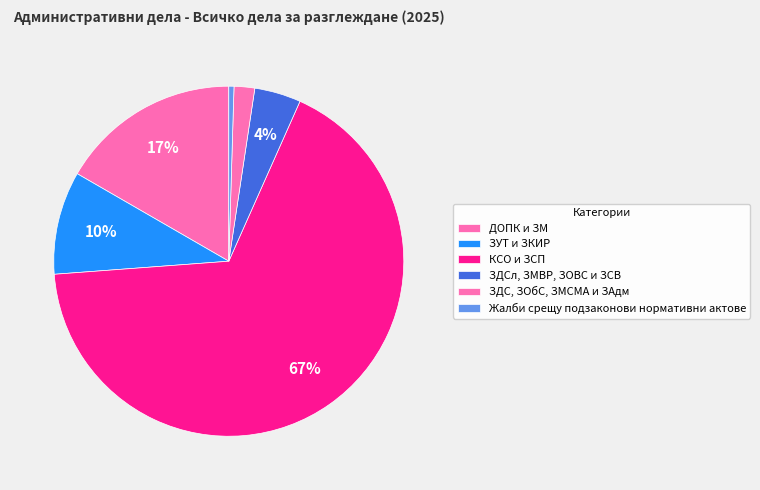

Rank the categories by value from lowest to highest.

Жалби срещу подзаконови нормативни актове, ЗДС, ЗОбС, ЗМСМА и ЗАдм, ЗДСл, ЗМВР, ЗОВС и ЗСВ, ЗУТ и ЗКИР, ДОПК и ЗМ, КСО и ЗСП